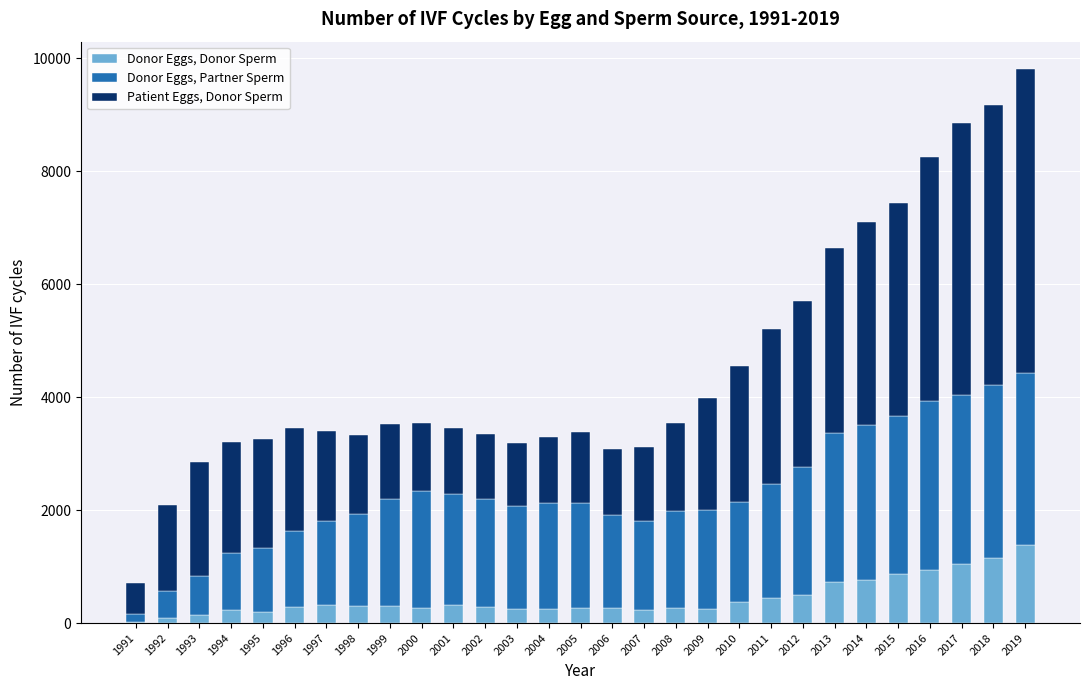

True or false: Donor Eggs, Donor Sperm has a value of 1375 at 2019.

True